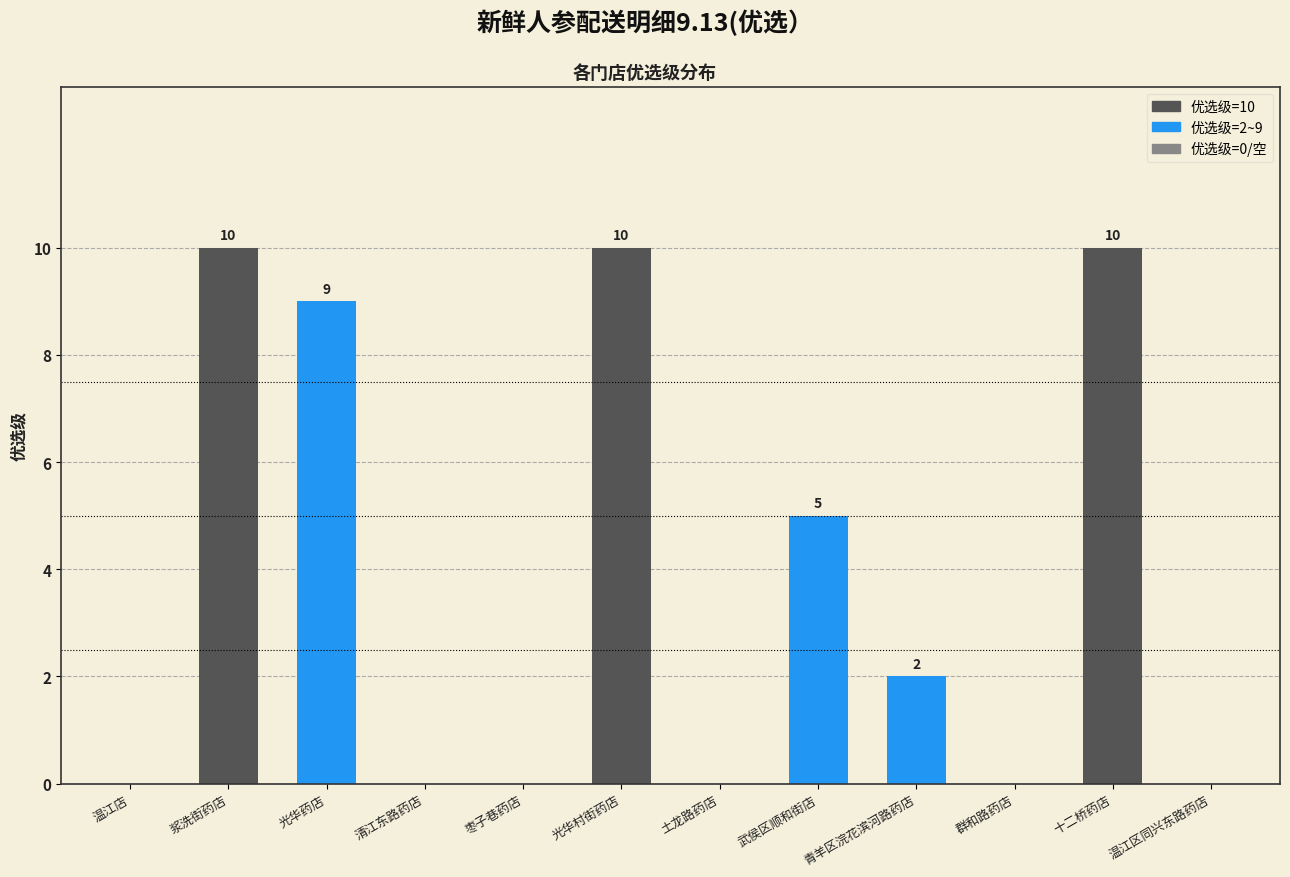

True or false: the data shows -4 at 土龙路药店.

False